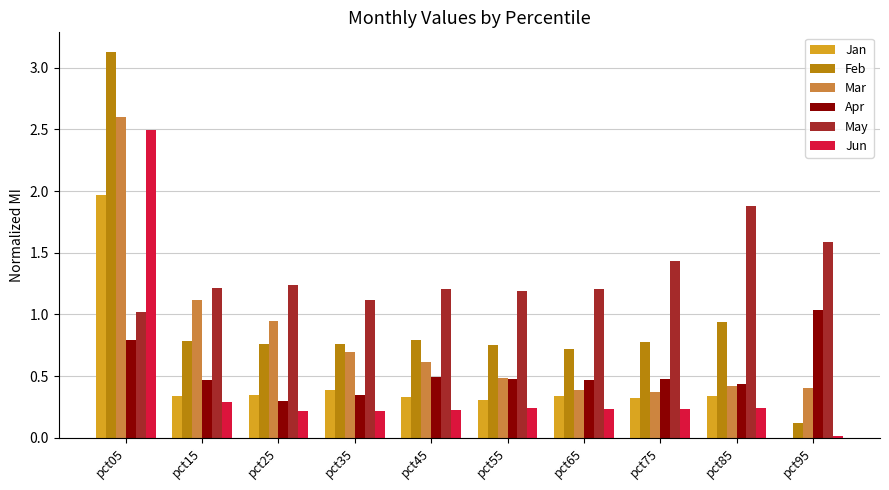

What is the total value across all series at pct75?

3.6